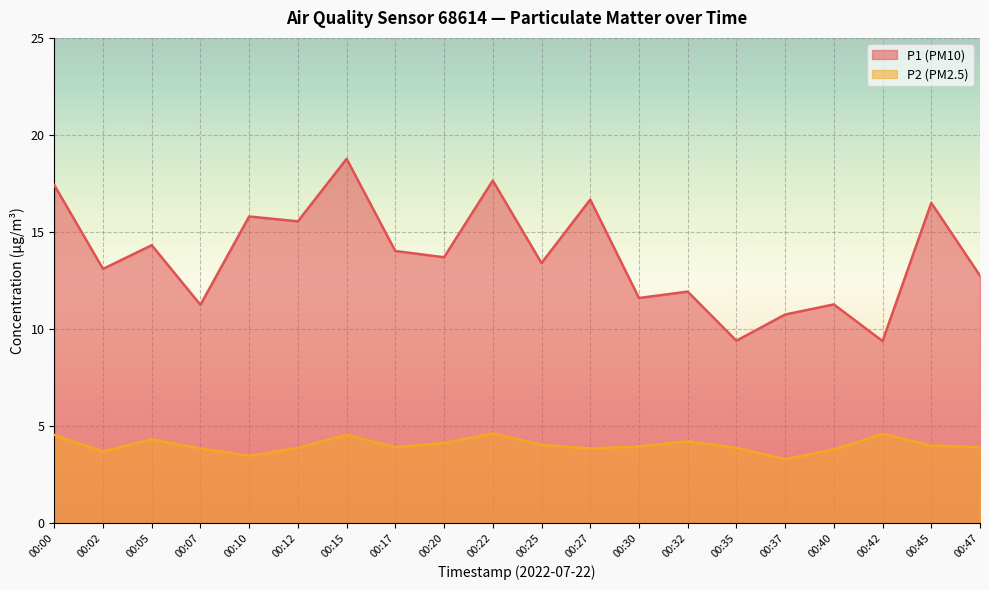

What is the maximum value for P1?

18.8